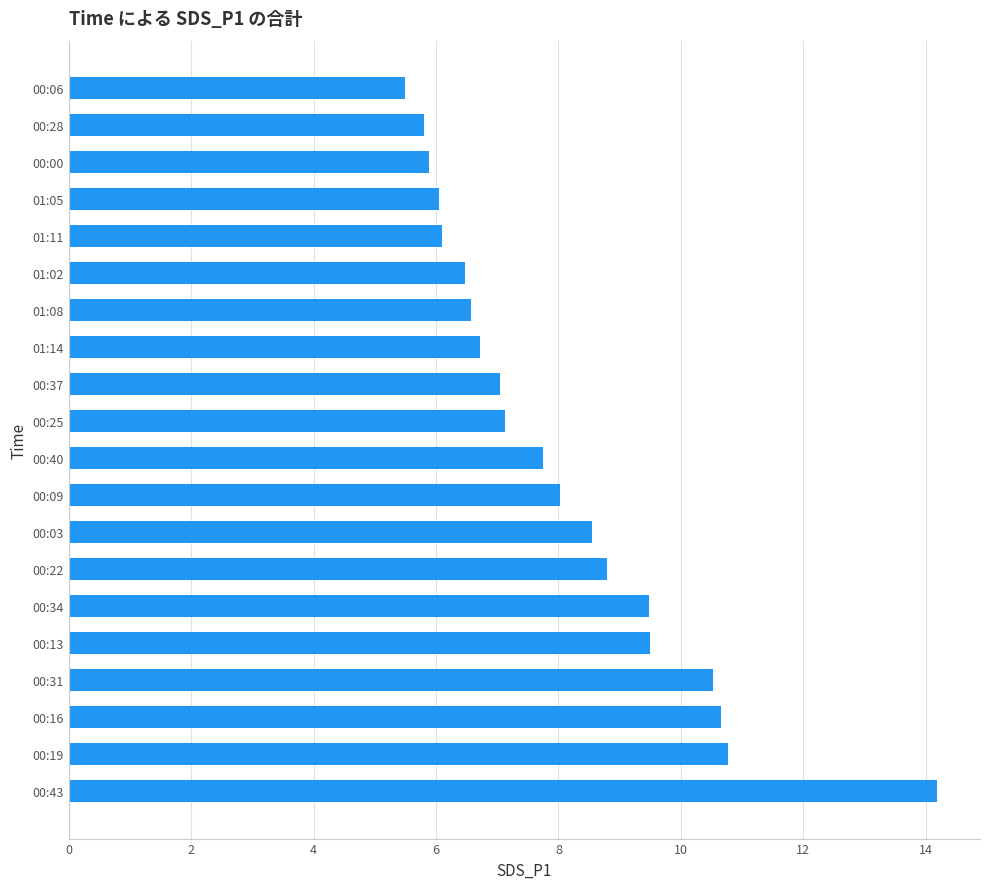

What is the sum of the values at 01:14 and 00:43?

20.9